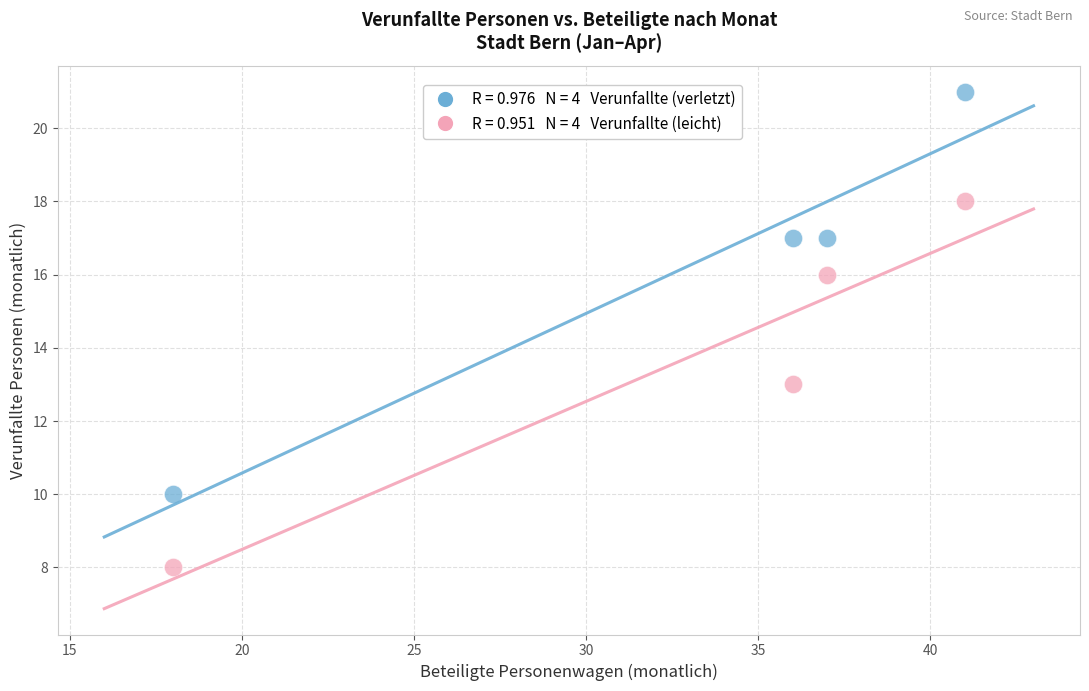

Across all series, what Y value is closest to 14?

13